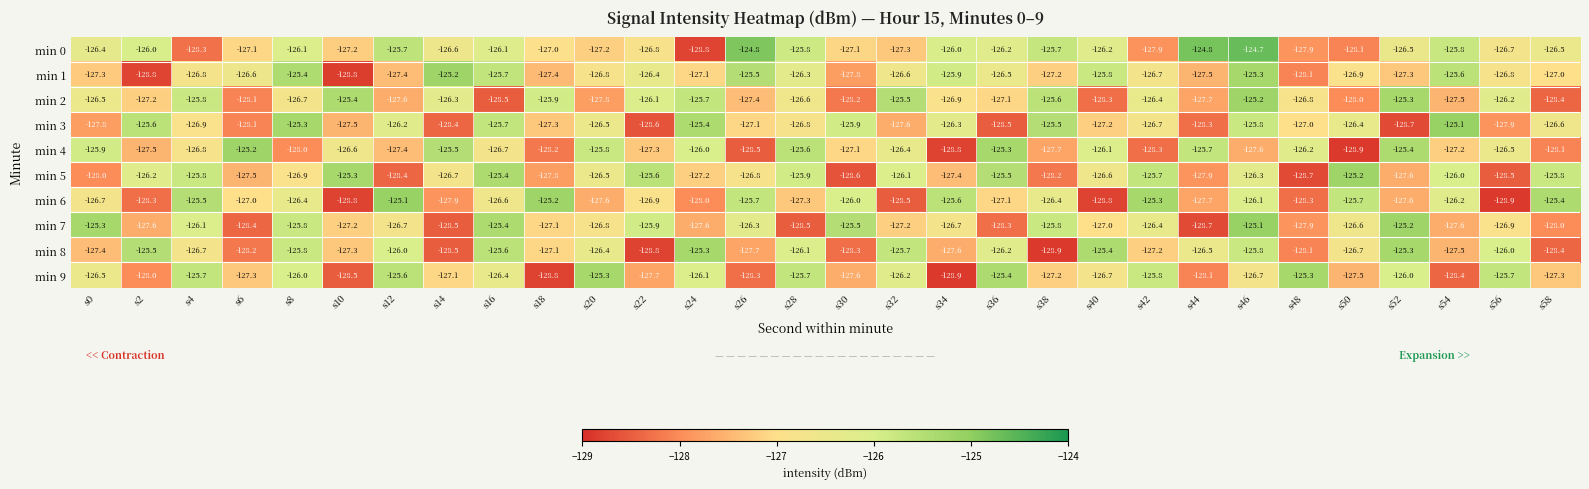

The min 7 series shows -87.2 at s54. True or false?

False